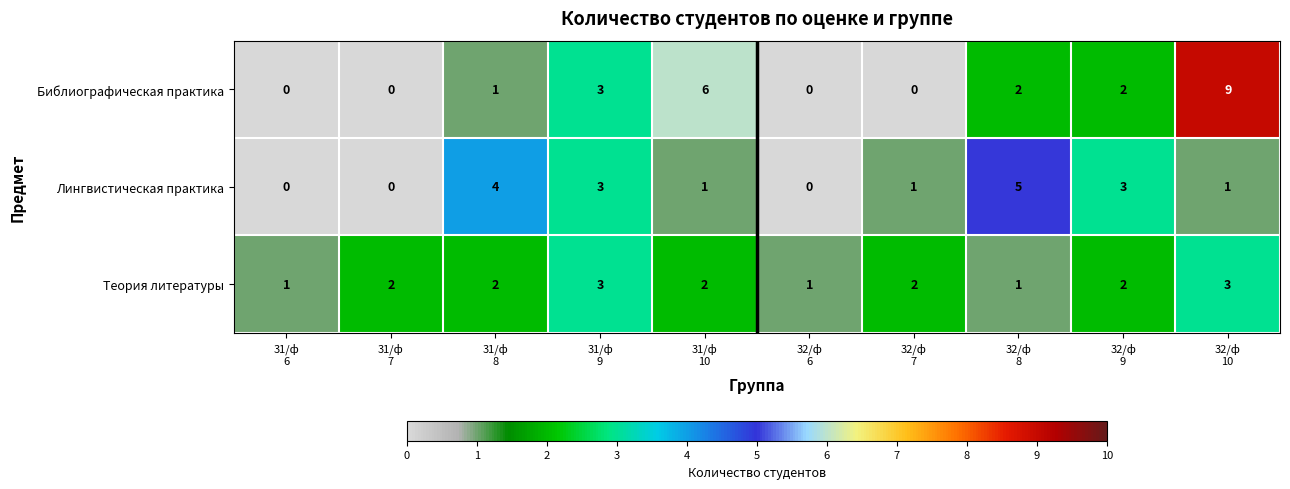

How many Теория литературы values are between 1 and 2?

8